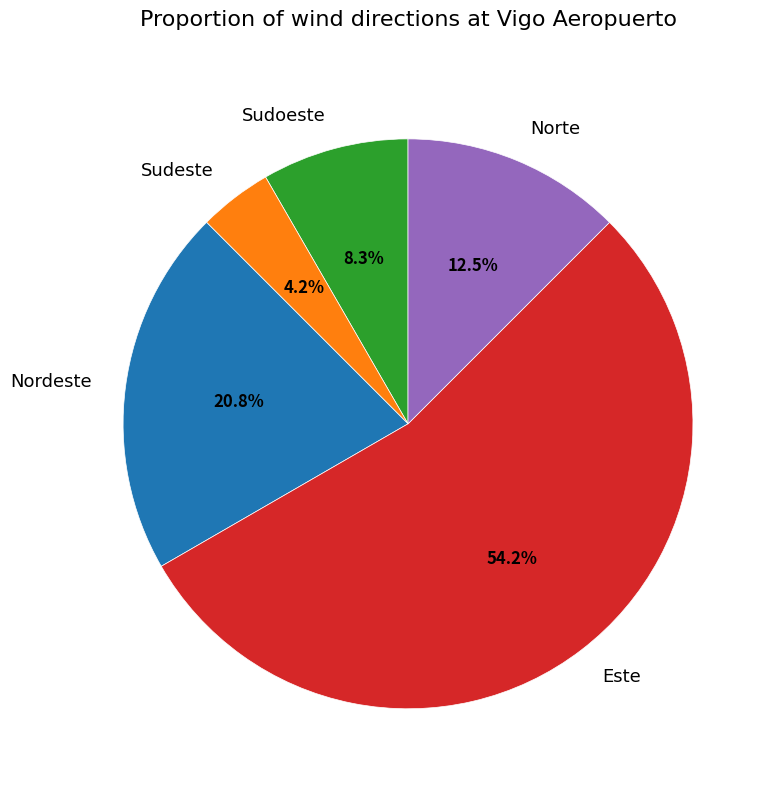

How much of the chart is everything except Sudeste?

95.8%